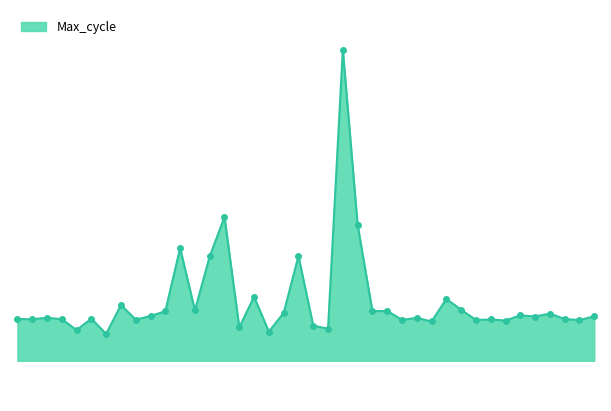

Reading left to right, extract all data points from this chart.

00:01=20210	00:03=20207	00:06=20219	00:08=20208	00:11=20127	00:13=20212	00:16=20098	00:18=20314	00:21=20205	00:23=20232	00:25=20267	00:28=20738	00:30=20274	00:33=20676	00:35=20970	00:38=20147	00:40=20375	00:43=20115	00:45=20255	00:48=20678	00:50=20160	00:53=20137	00:55=22219	00:58=20911	01:00=20268	01:03=20270	01:05=20203	01:08=20218	01:10=20191	01:13=20359	01:15=20279	01:18=20202	01:20=20206	01:23=20198	01:25=20237	01:28=20228	01:30=20250	01:33=20209	01:35=20202	01:38=20229